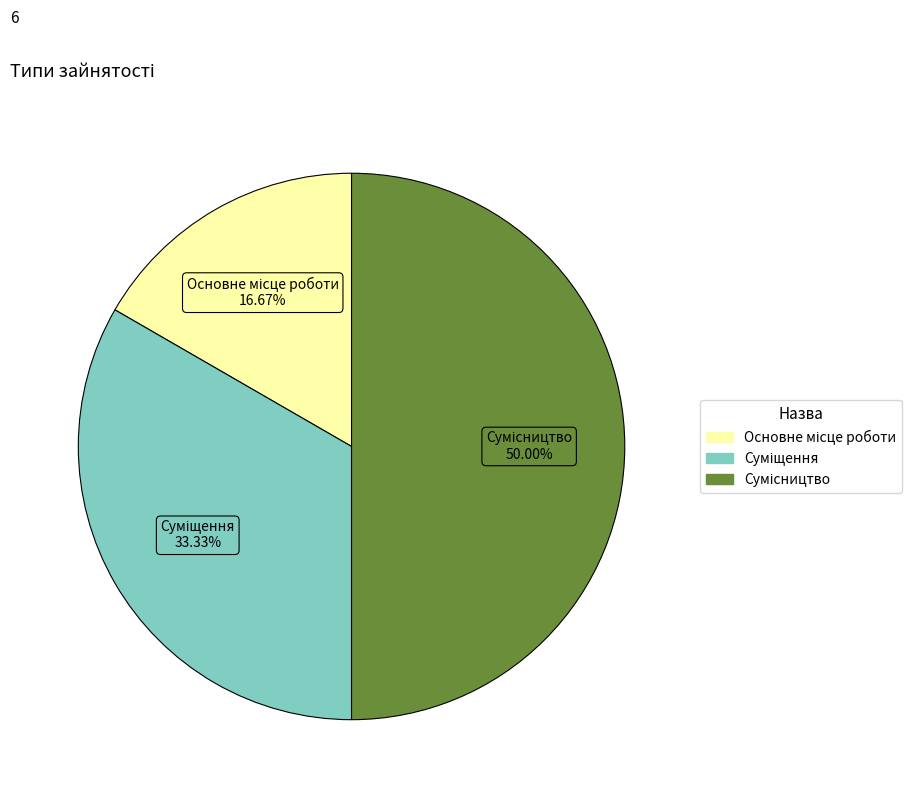

What is the ratio of the value at Суміщення to the value at Основне місце роботи?

2.0